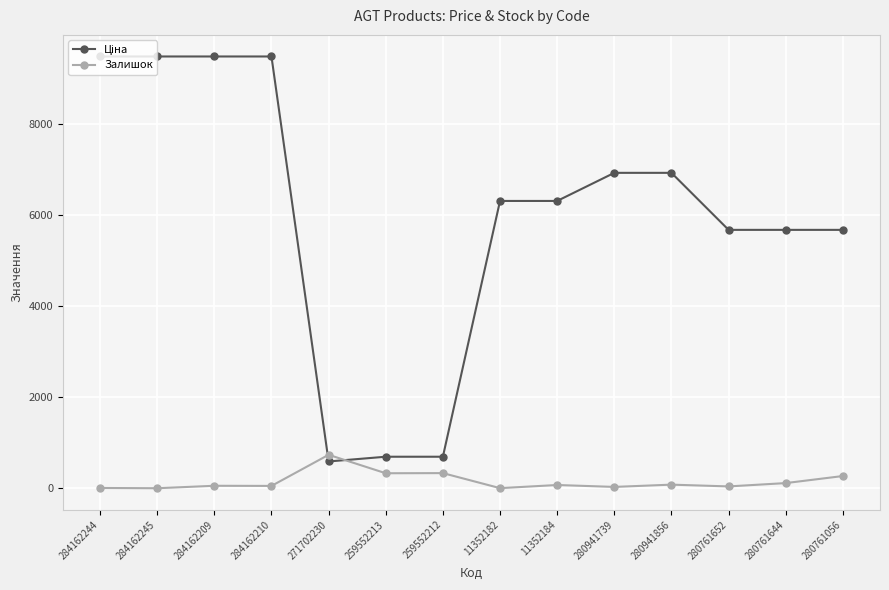

At how many categories does at least one series exceed 7340?

4